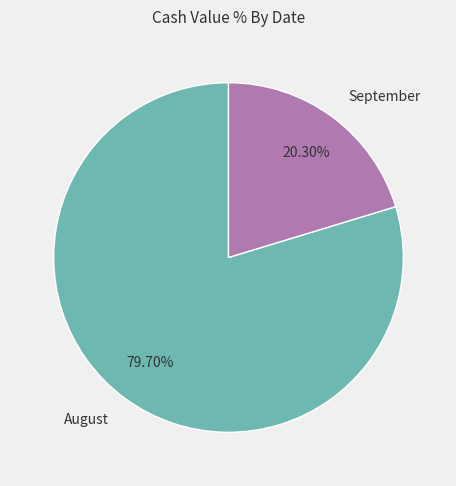

Between August and September, which is larger?

August